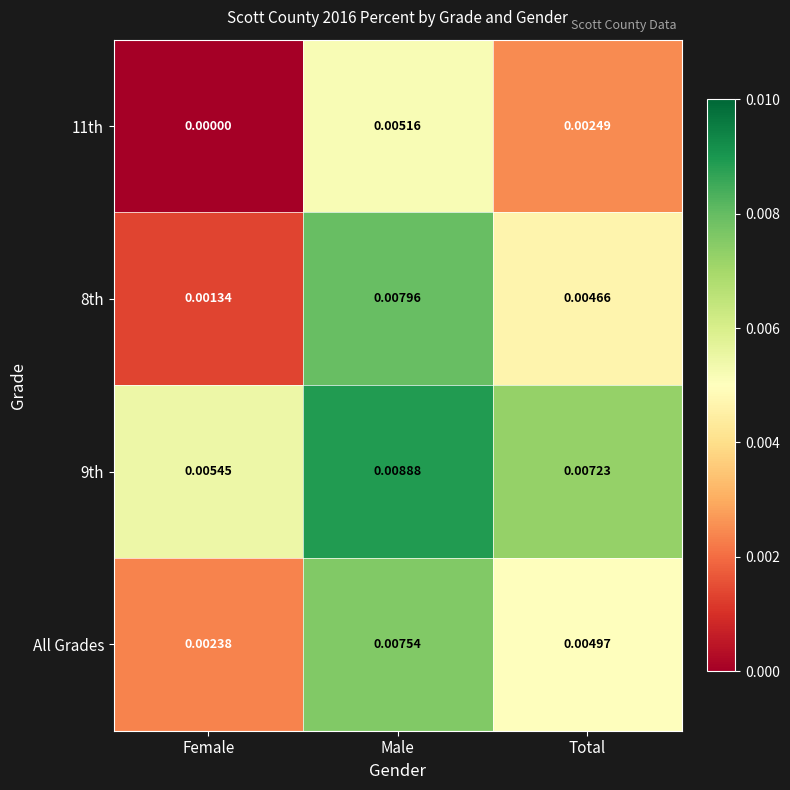

At Male, list the series in order from largest to smallest.

9th, 8th, All Grades, 11th